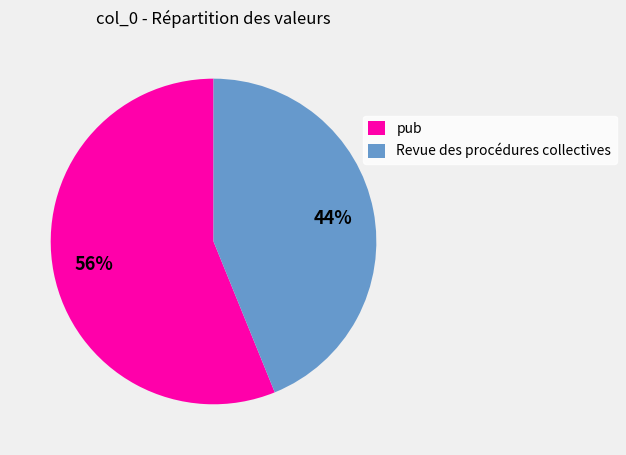

To the nearest percent, what is the difference between the pub and Revue des procédures collectives slice percentages?

12%